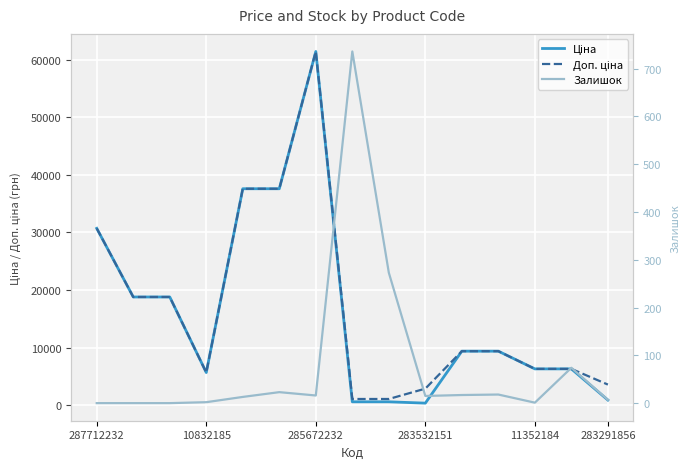

What is the highest value of the Залишок series?

736.0